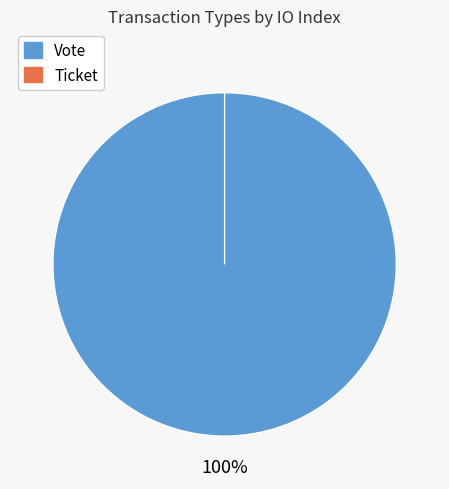

Which has a higher value, Vote or Ticket?

Vote